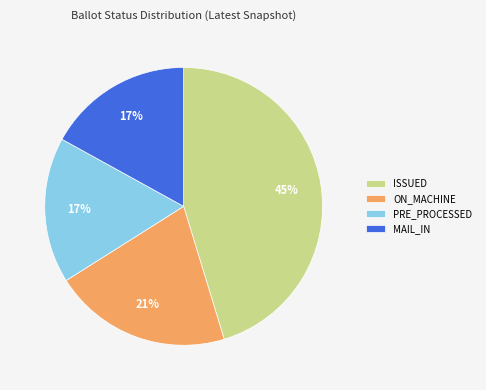

Combined, do PRE_PROCESSED and MAIL_IN account for over 50%?

No